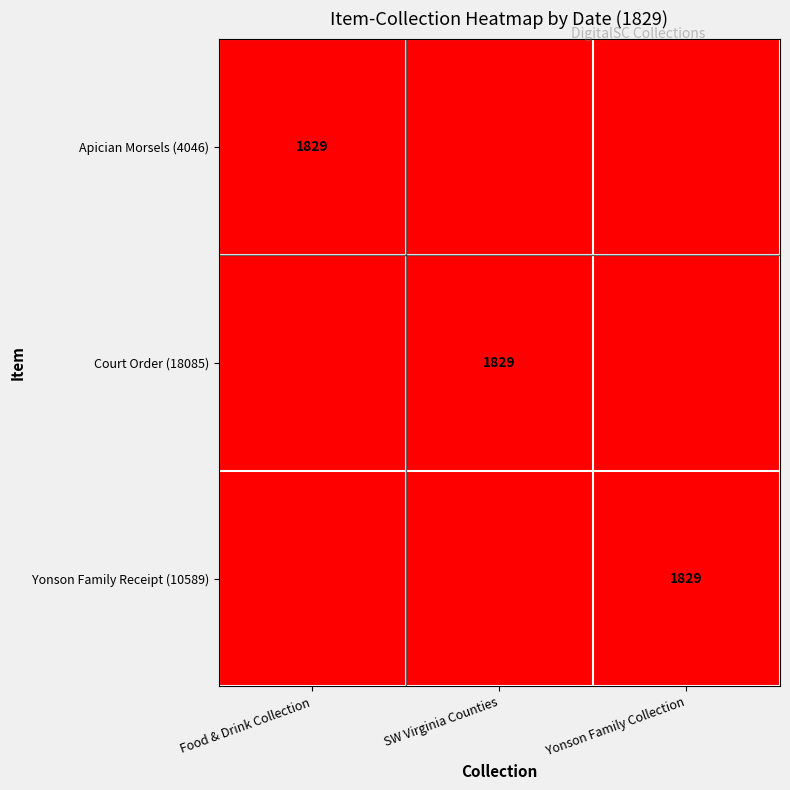

Is it true that Apician Morsels (4046) equals 1829 at Food & Drink Collection?

True